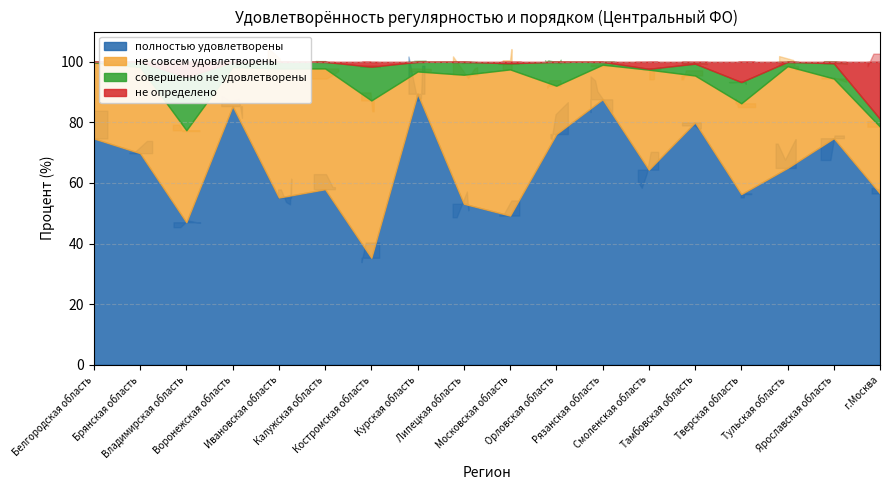

The value of не совсем удовлетворены at г.Москва is 38.6. True or false?

False